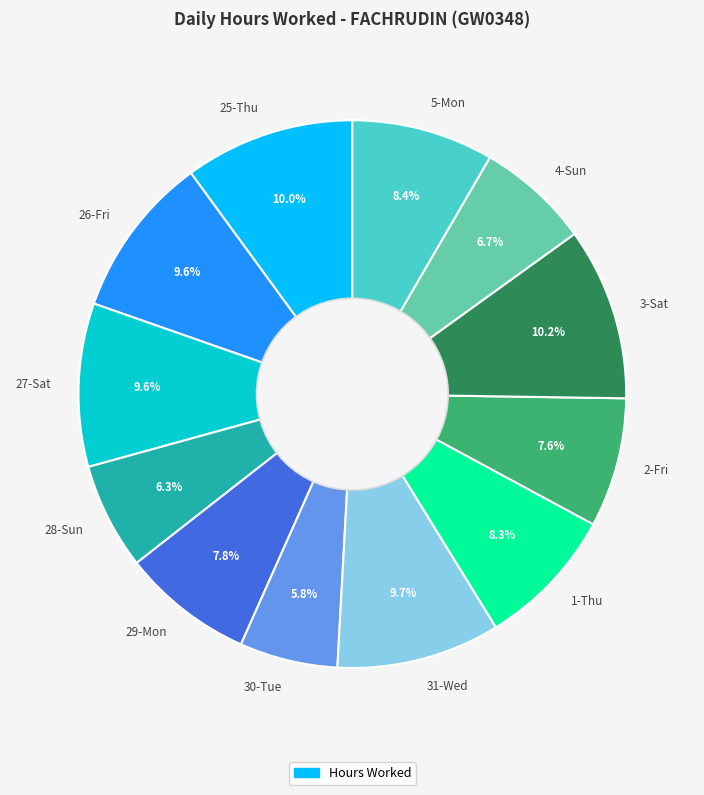

To the nearest percent, what is the difference between the 30-Tue and 25-Thu slice percentages?

4%